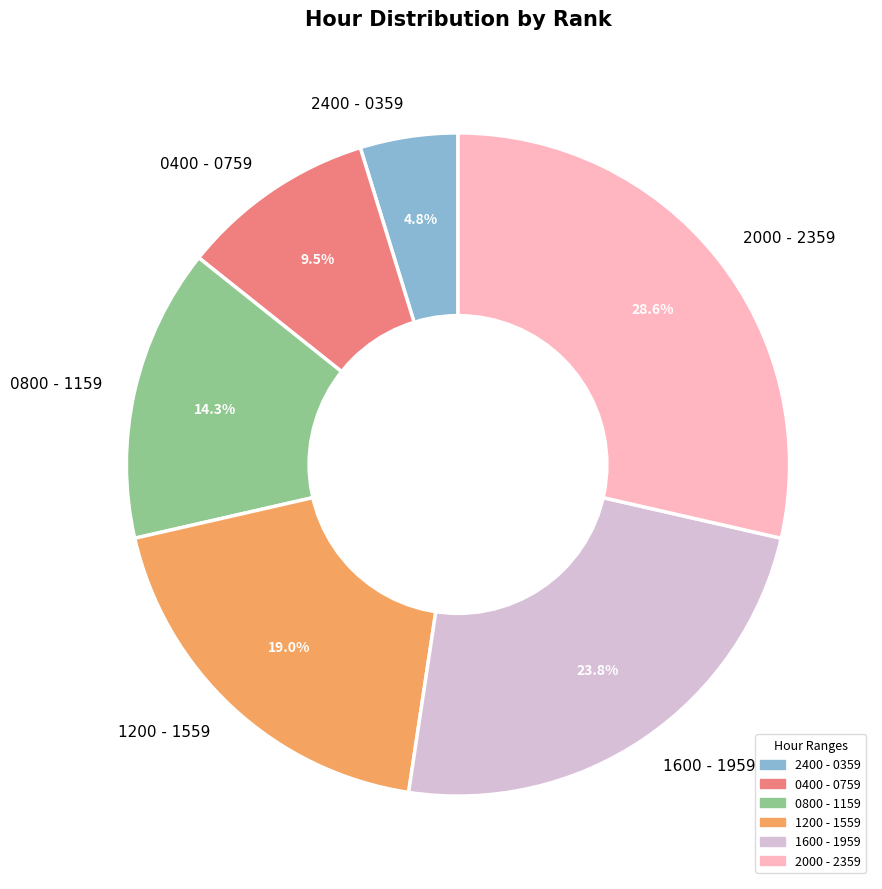

To the nearest percent, what is the combined percentage of 2400 - 0359 and 2000 - 2359?

33%